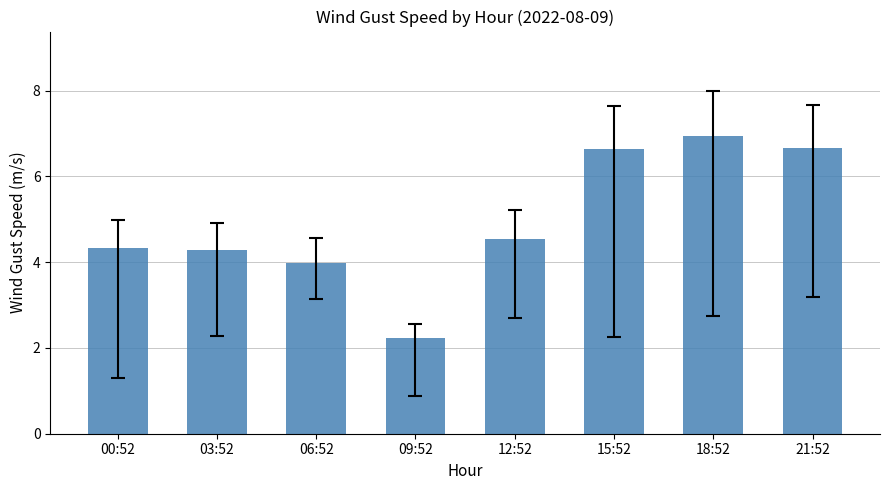

What is the difference between the maximum and minimum values?

4.7